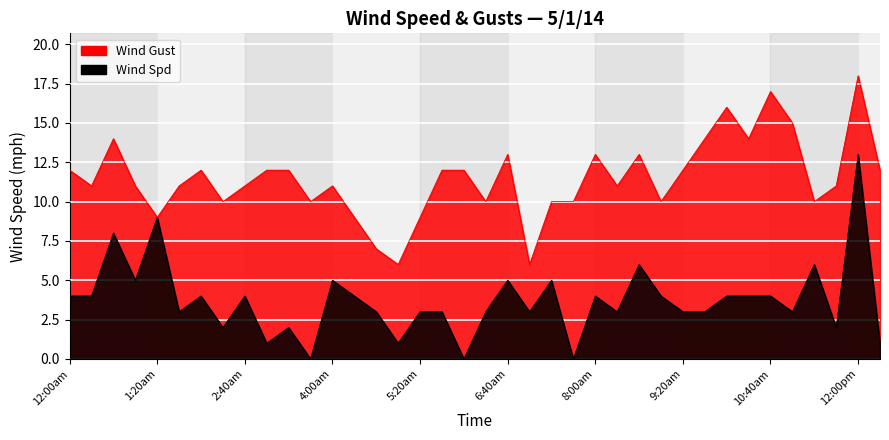

How many data points does each series have?

38